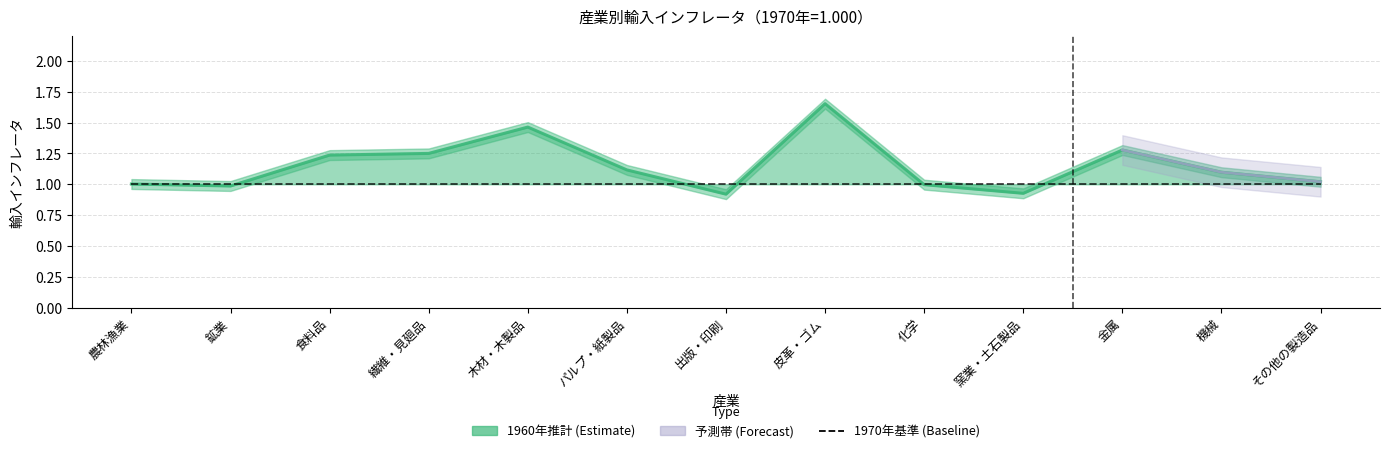

How many interior local valleys does the 1960年 series have?

3